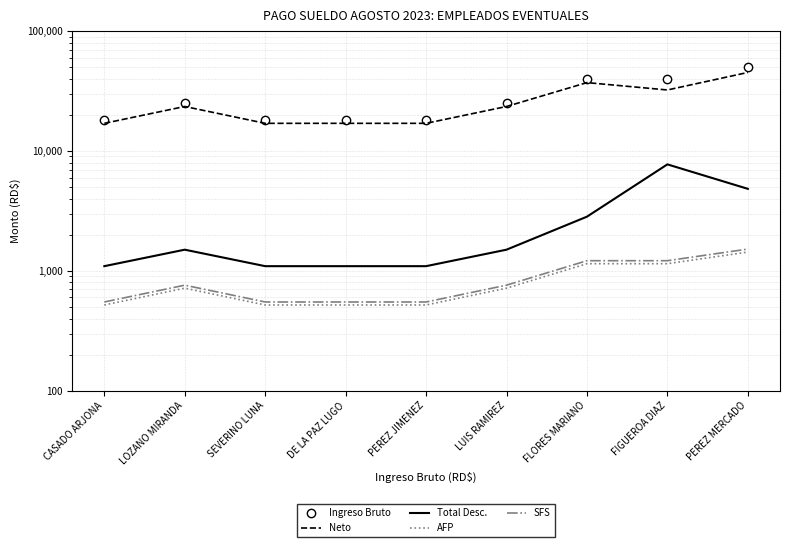

At which label does AFP reach its peak?

PEREZ MERCADO